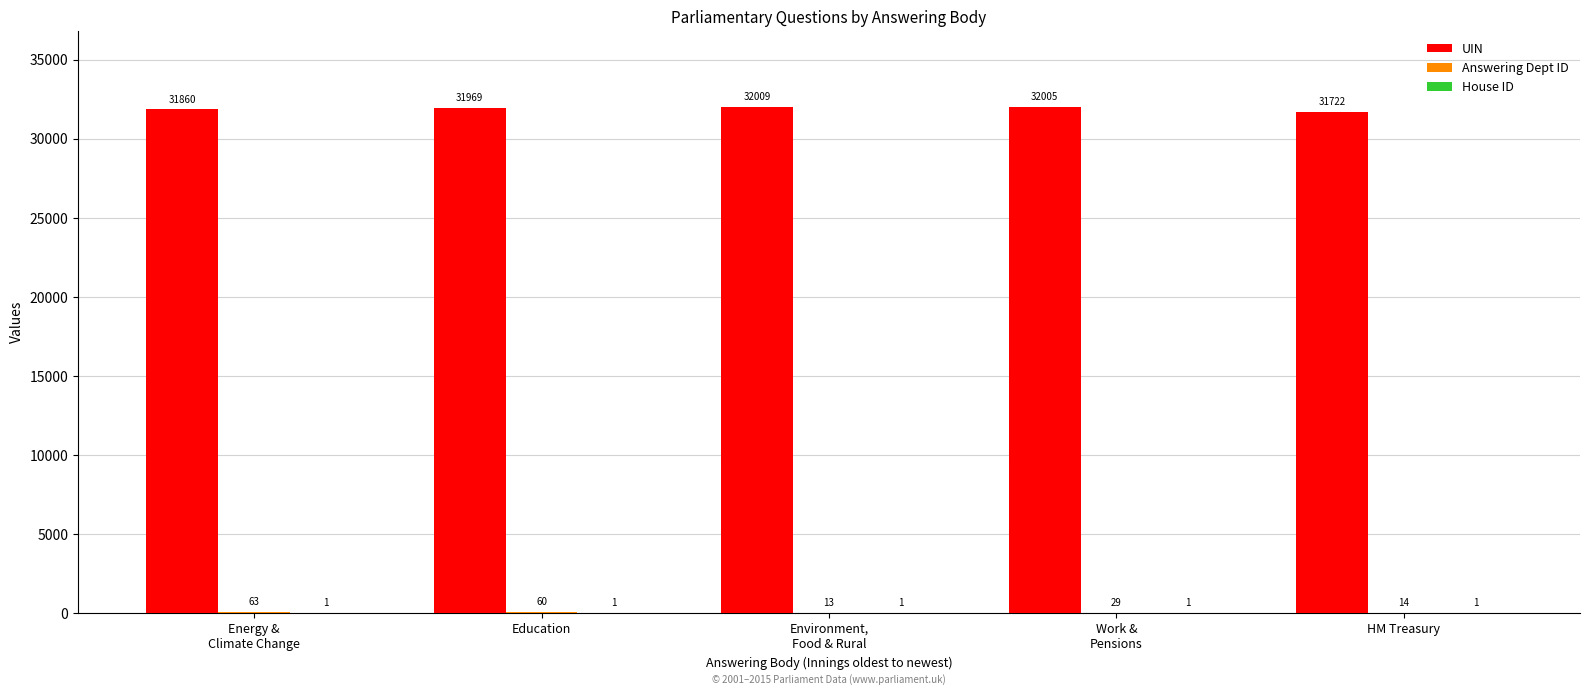

Count the number of categories in the chart.

5